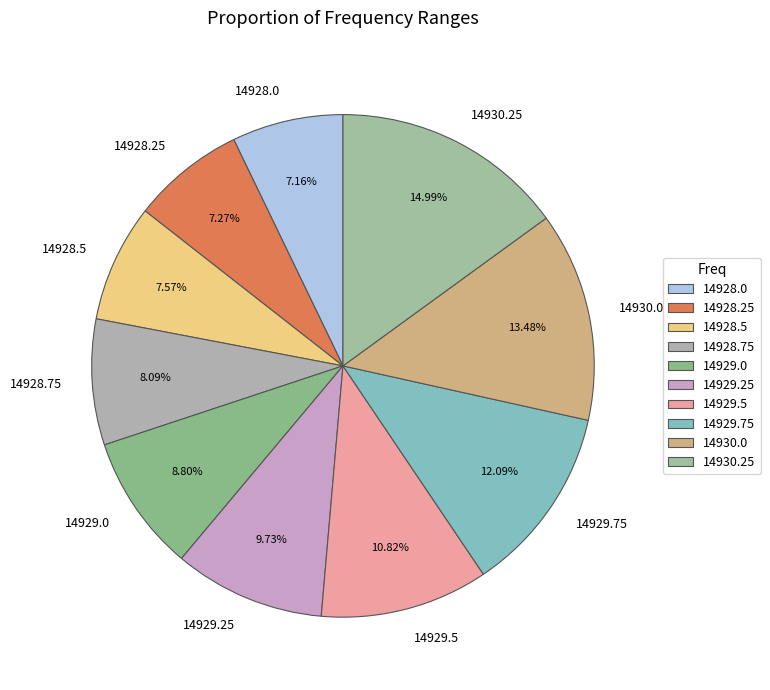

Does 14929.75 account for over 50% of the chart?

No